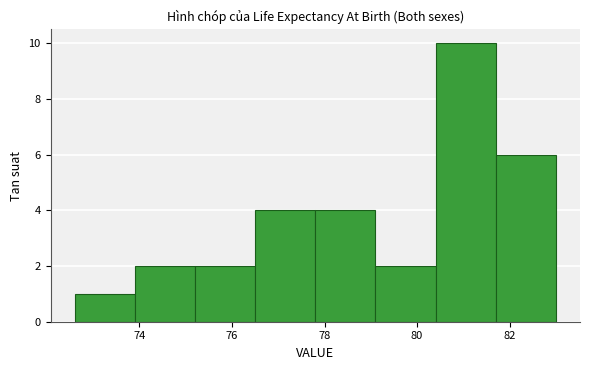

What is the height of the bar covering 77.8 to 79.1 on the x-axis? Neither the bar edges nor the heights are printed on the chart, so give them approximately, as read against the axes.

4